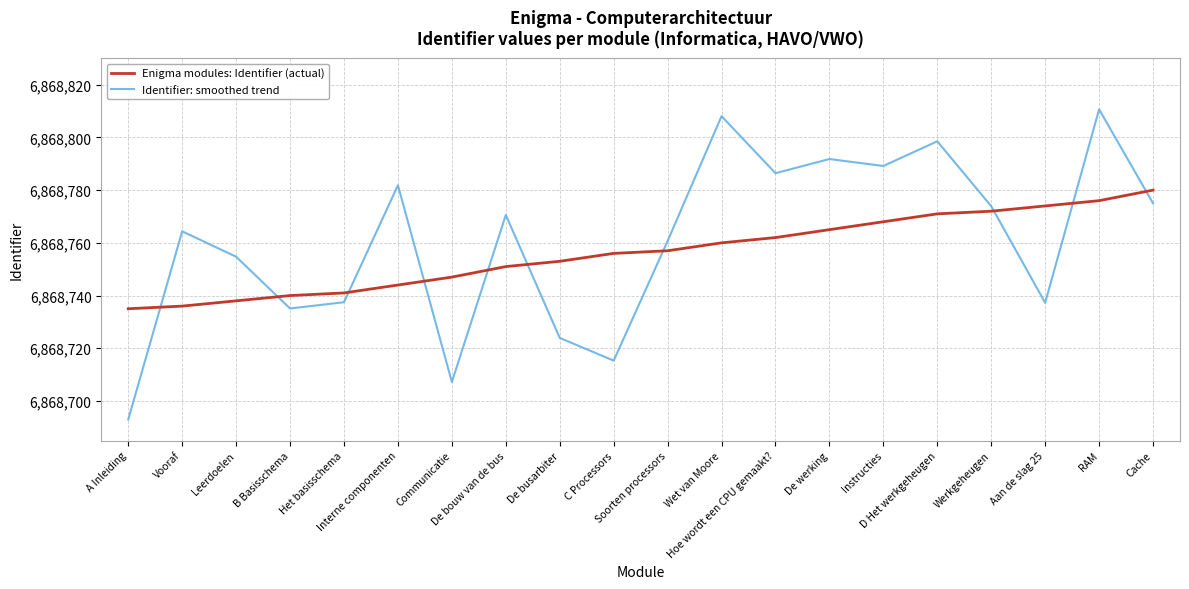

How many intersections are there between Enigma modules: Identifier (actual) and Identifier: smoothed trend?

10